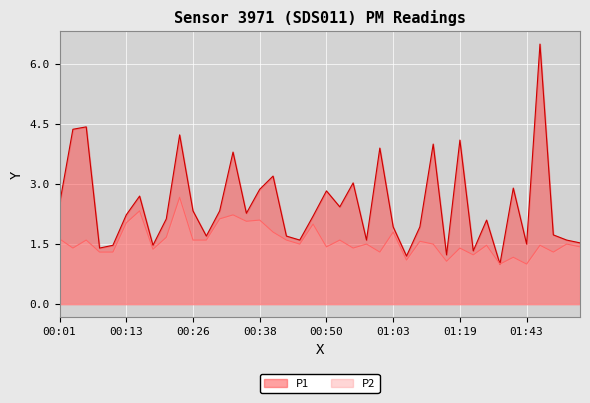

Reading right to left, transcribe all the data shown in this chart.

P1: 1.5	1.6	1.7	6.5	1.5	2.9	1.0	2.1	1.3	4.1	1.2	4.0	1.9	1.2	1.9	3.9	1.6	3.0	2.4	2.8	2.2	1.6	1.7	3.2	2.9	2.3	3.8	2.3	1.7	2.3	4.2	2.1	1.5	2.7	2.2	1.5	1.4	4.4	4.4	2.5
P2: 1.4	1.5	1.3	1.5	1.0	1.2	1.0	1.5	1.2	1.4	1.1	1.5	1.6	1.1	1.8	1.3	1.5	1.4	1.6	1.4	2.0	1.5	1.6	1.8	2.1	2.1	2.2	2.1	1.6	1.6	2.7	1.7	1.4	2.3	2.0	1.3	1.3	1.6	1.4	1.6